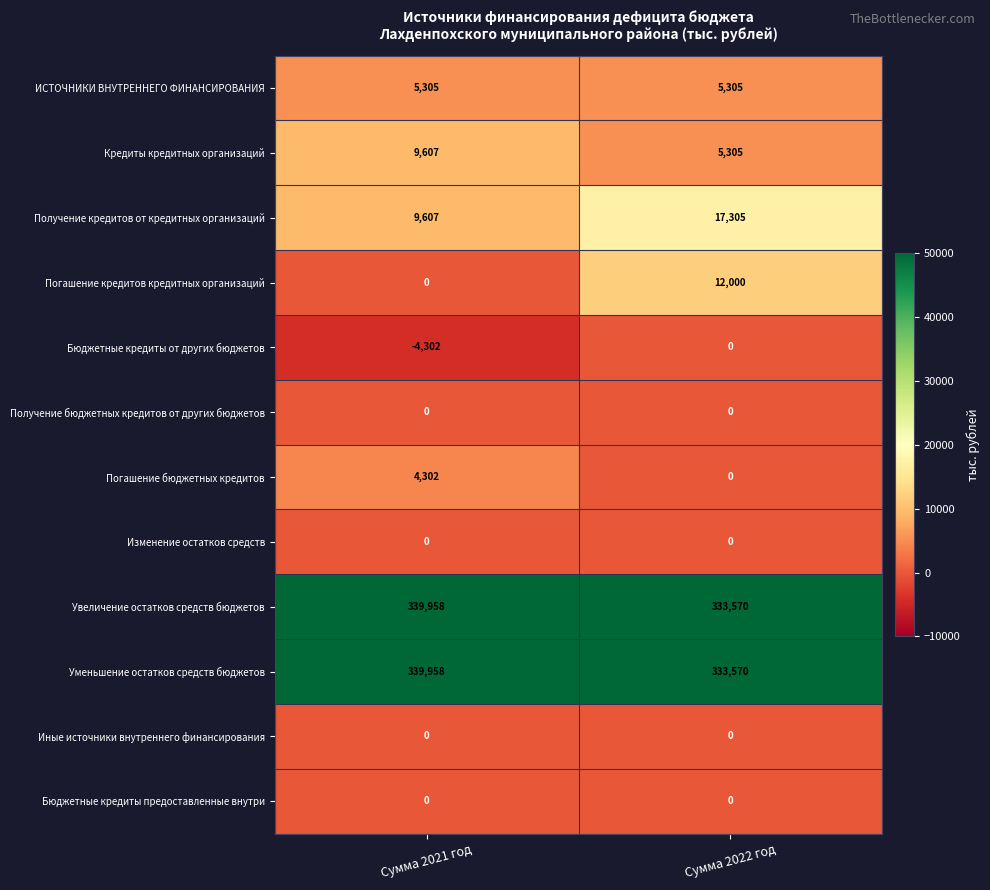

The Кредиты кредитных организаций series shows 7856 at Сумма 2022 год. True or false?

False